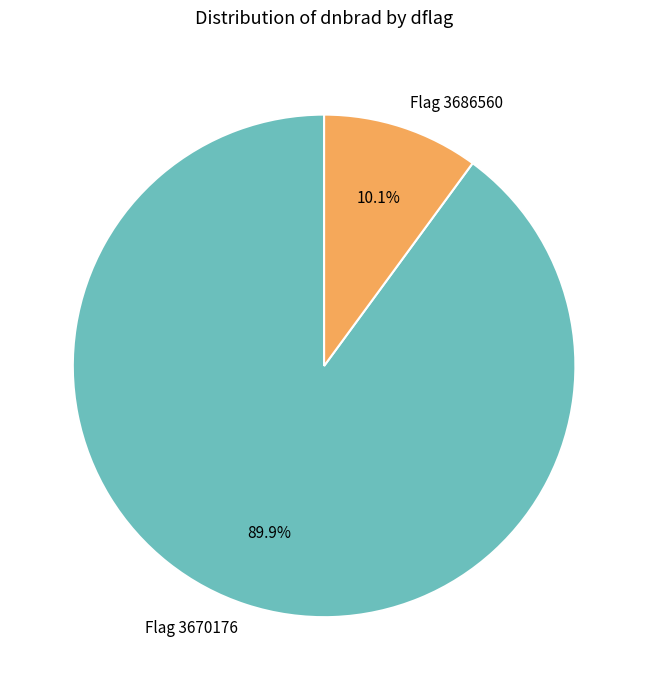

Combined, what portion of the pie is Flag 3686560 and Flag 3670176?

100.0%